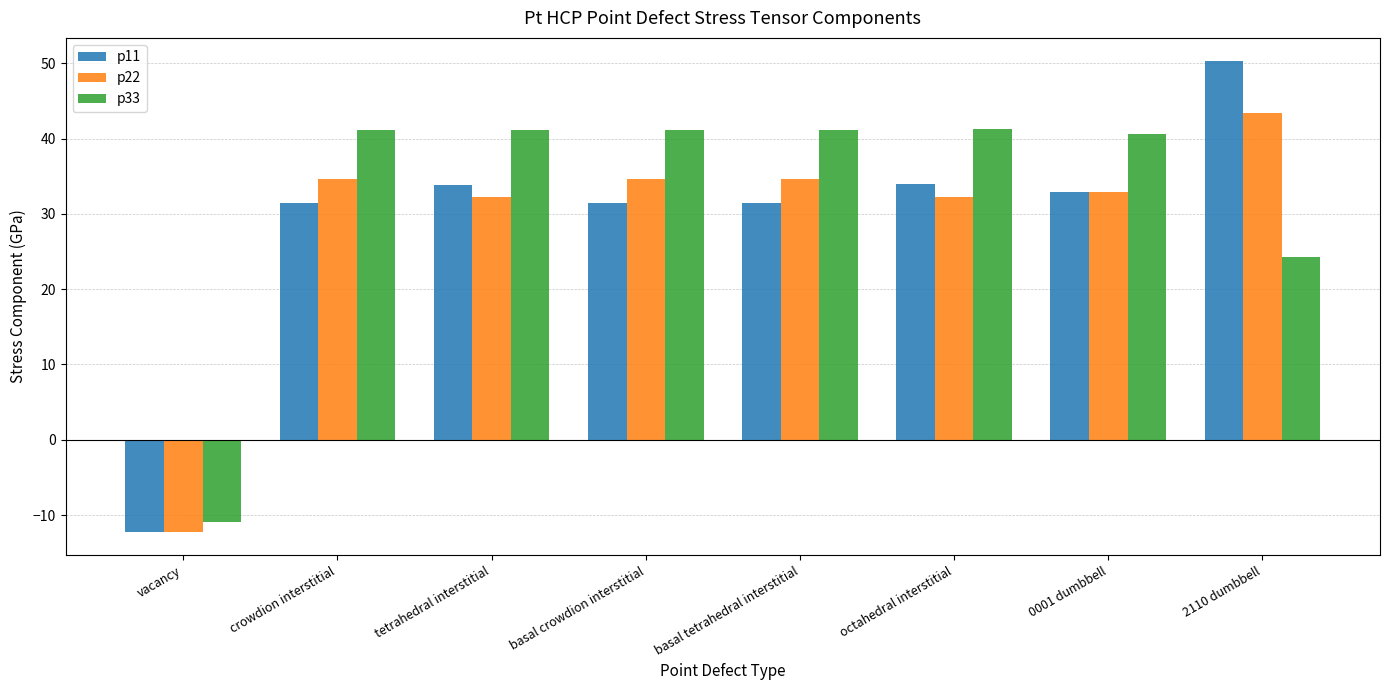

Which category has the highest value in the p22 series?

2110 dumbbell